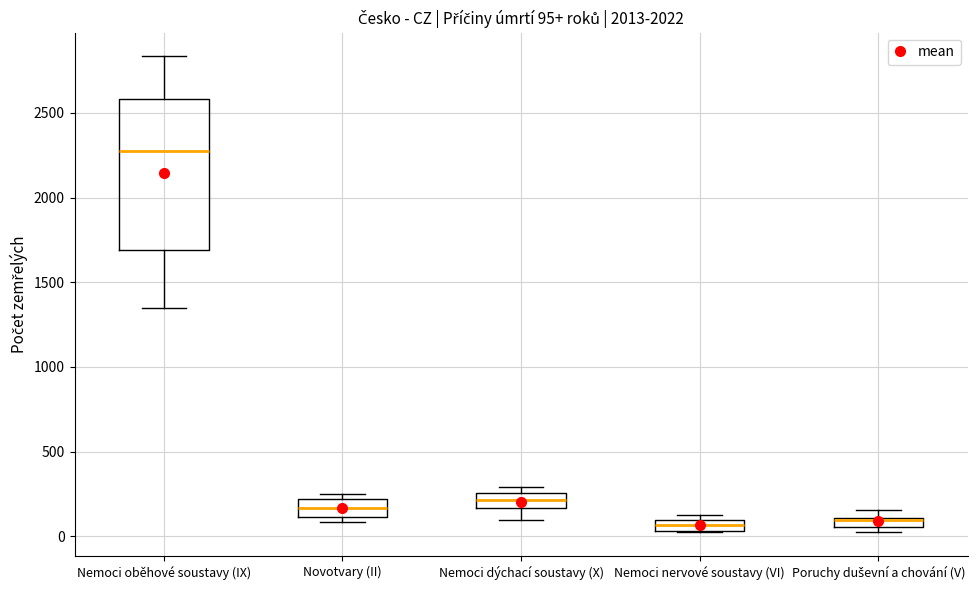

Comparing the boxes themselves (not the whiskers), which one is the tallest?

Nemoci oběhové soustavy (IX)